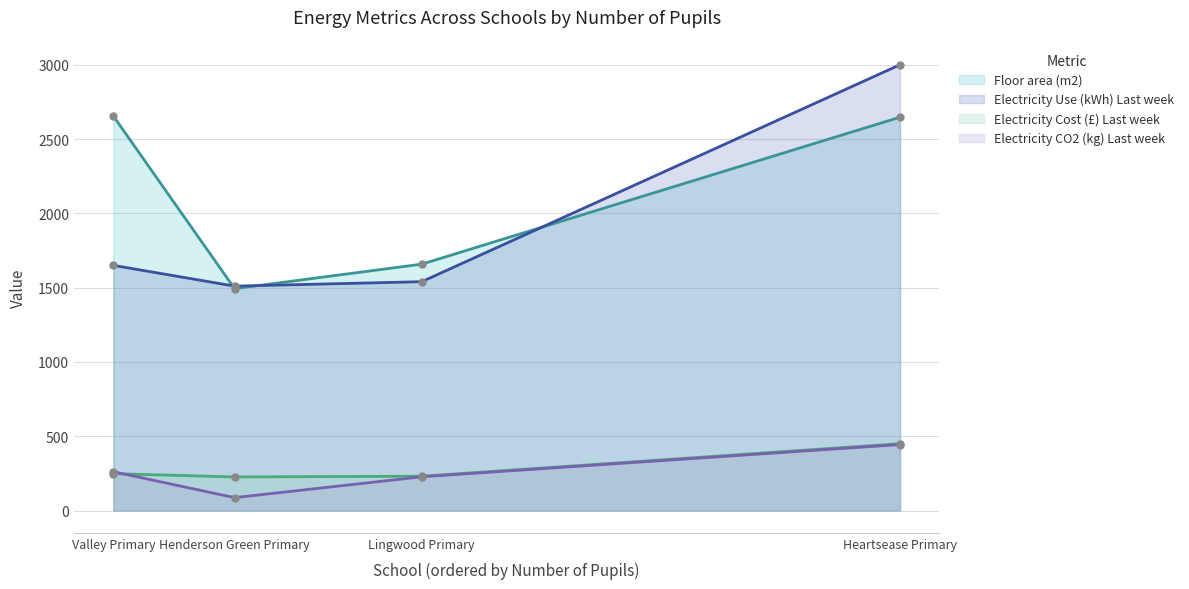

What is the label of the 3rd point from the right?

Henderson Green Primary